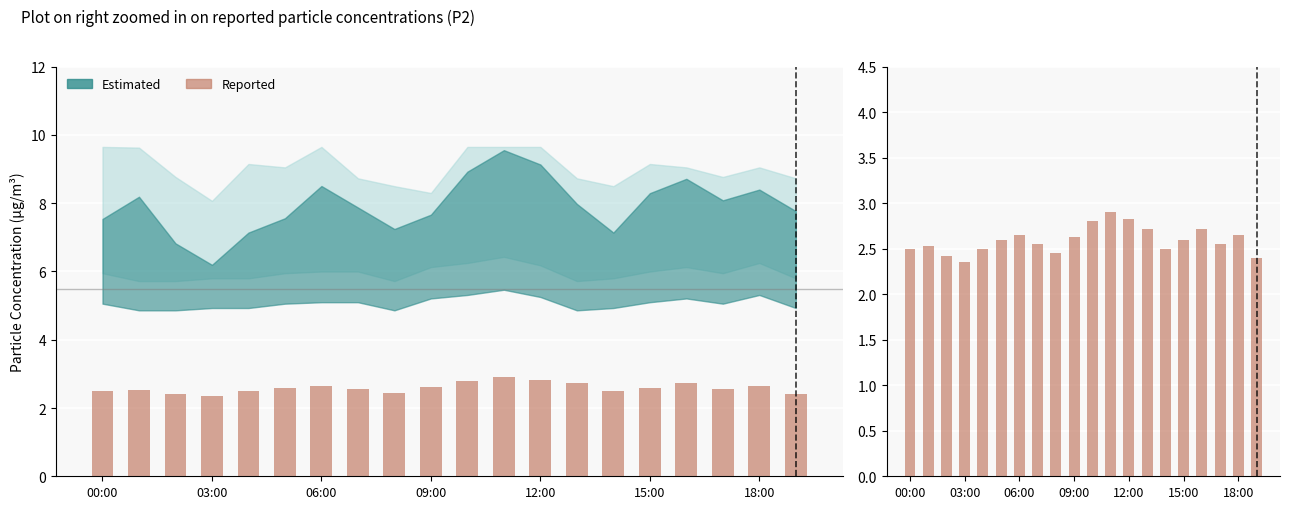

What position from the left is 06:00?

3